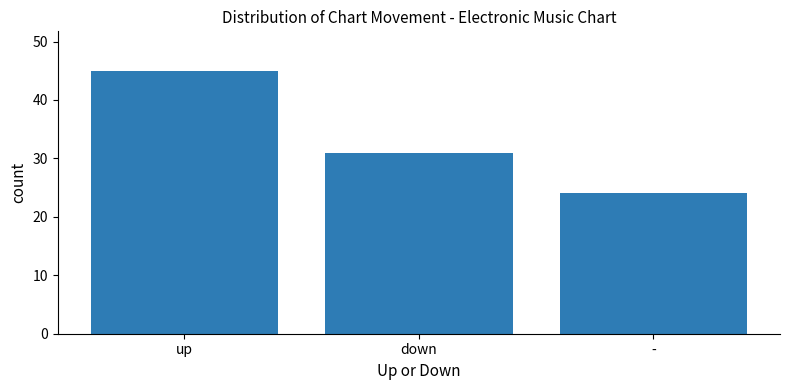

What is the ratio of the value at up to the value at -?

1.9